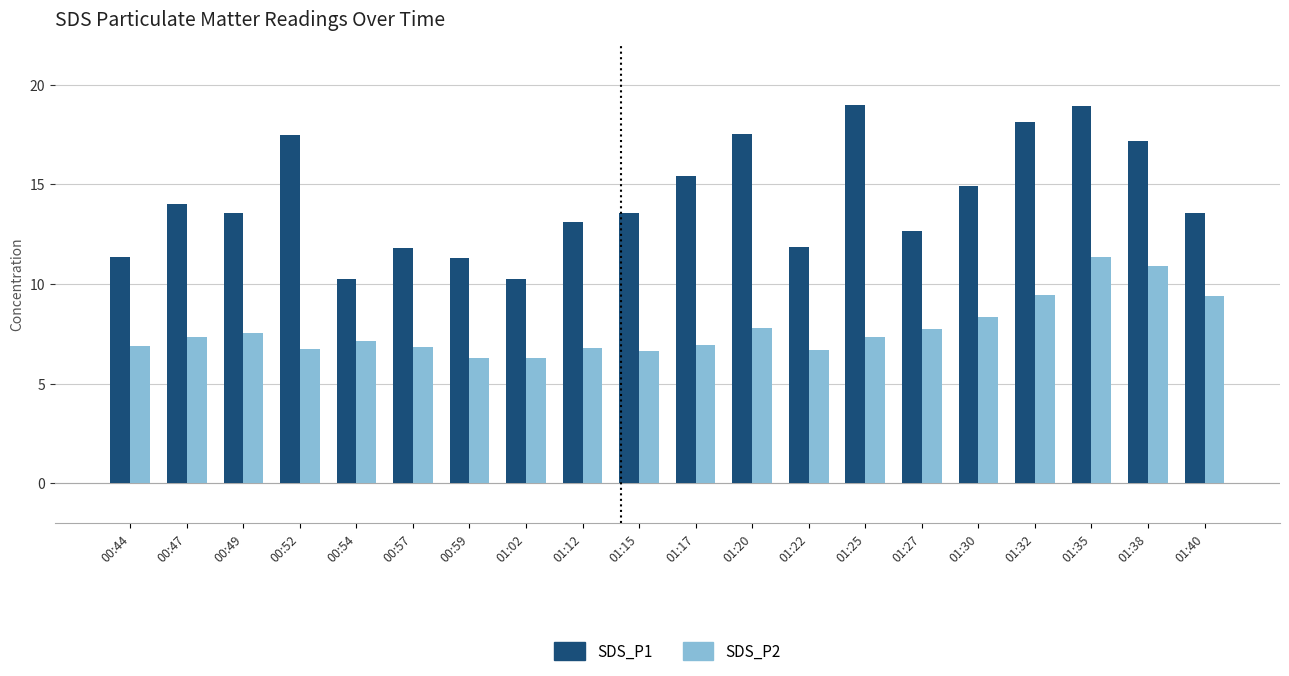

What is the difference between the maximum and second lowest values in the SDS_P2 series?

5.1